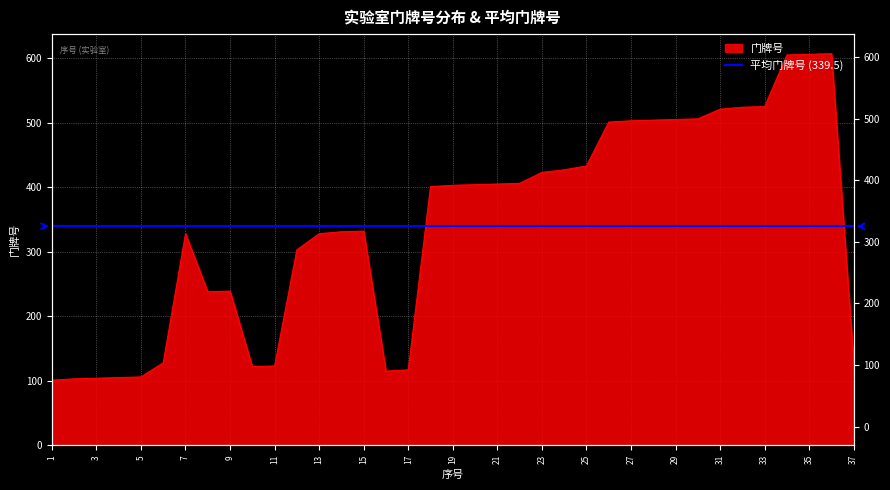

How many lines are shown in the chart?

1